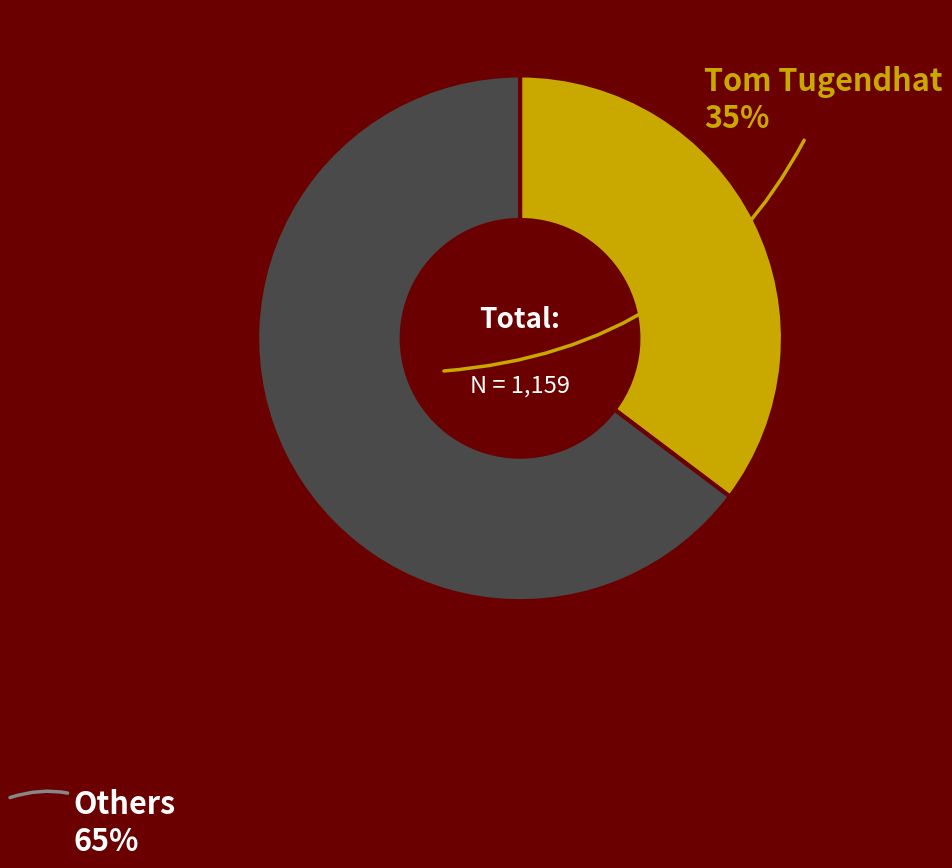

Count the number of slices in the pie.

2